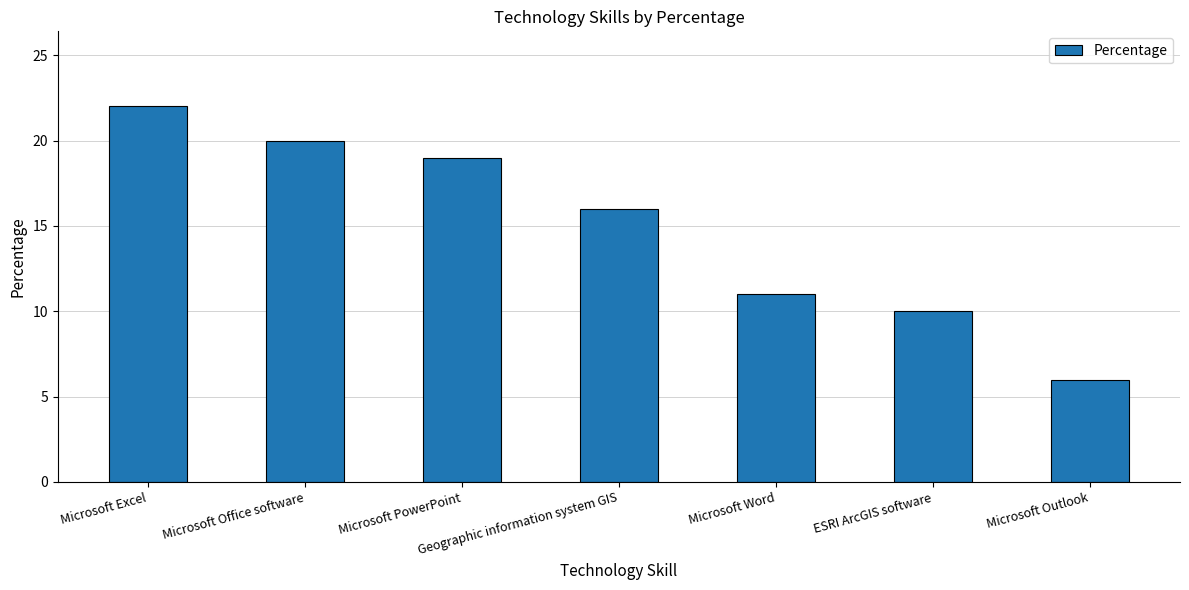

What is the sum of the values at Microsoft Office software and Microsoft Outlook?

26